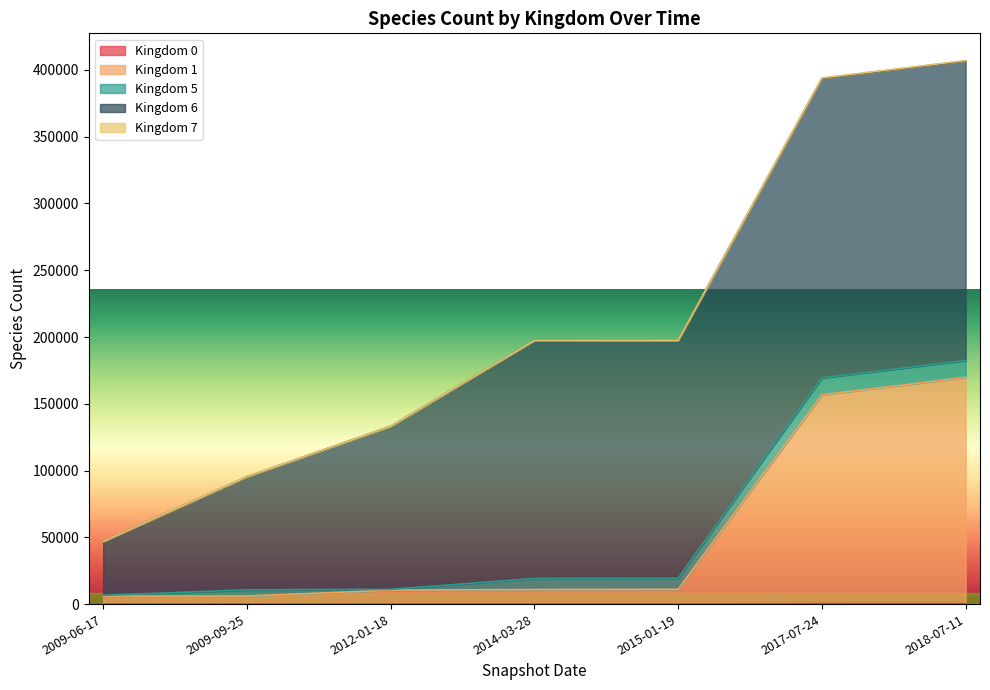

The Kingdom 7 series shows 541 at 2017-07-24. True or false?

False